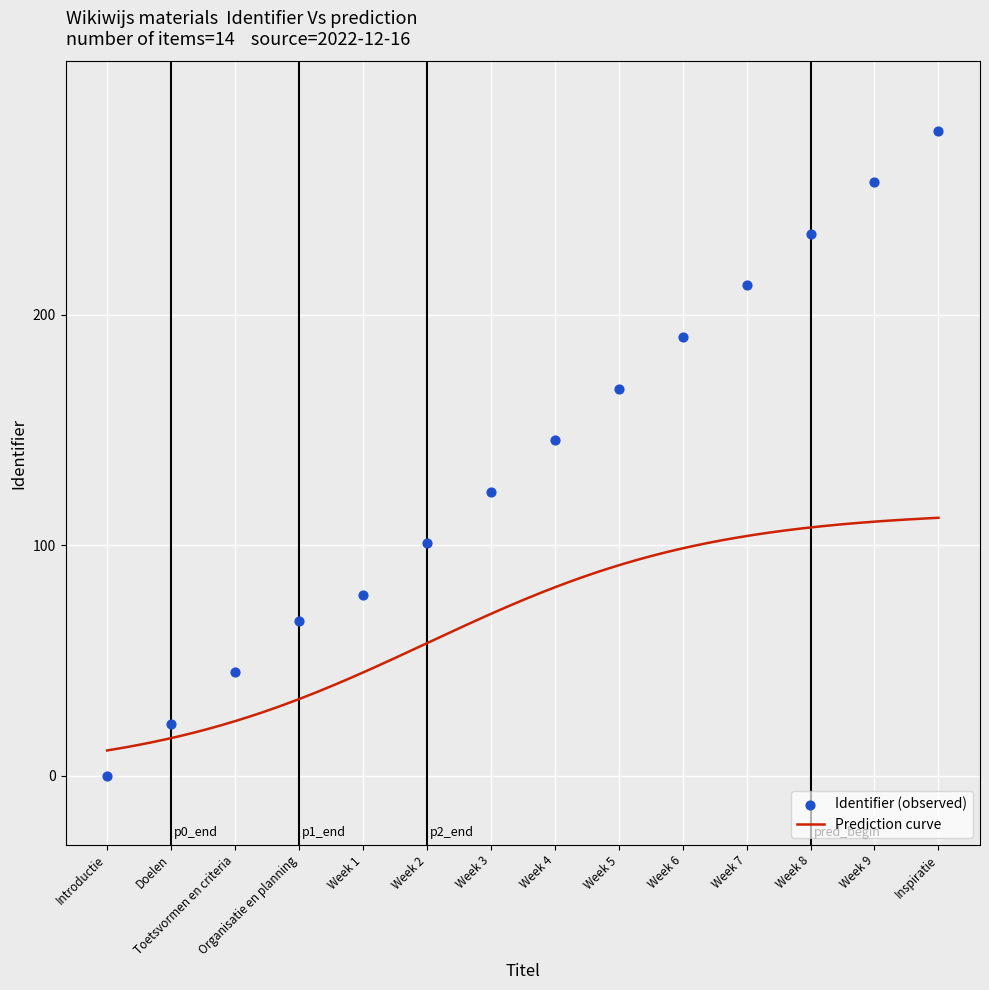

Between Week 3 and Week 7, which is larger?

Week 7